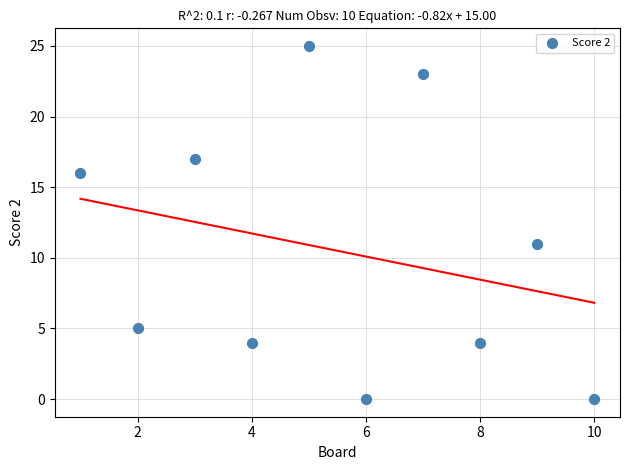

What is the average X value?

6